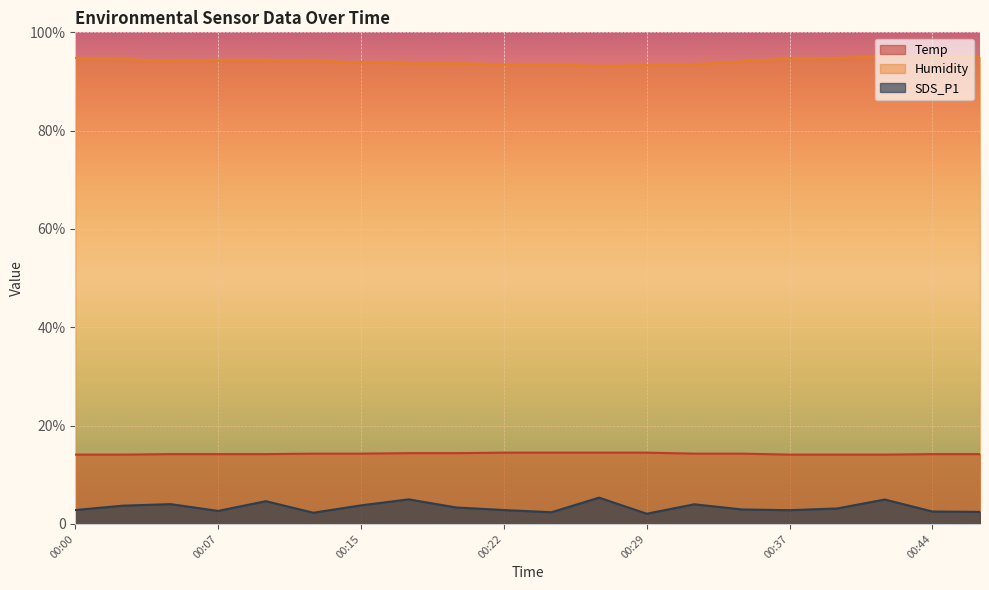

How many data points in Humidity are less than 94?

8